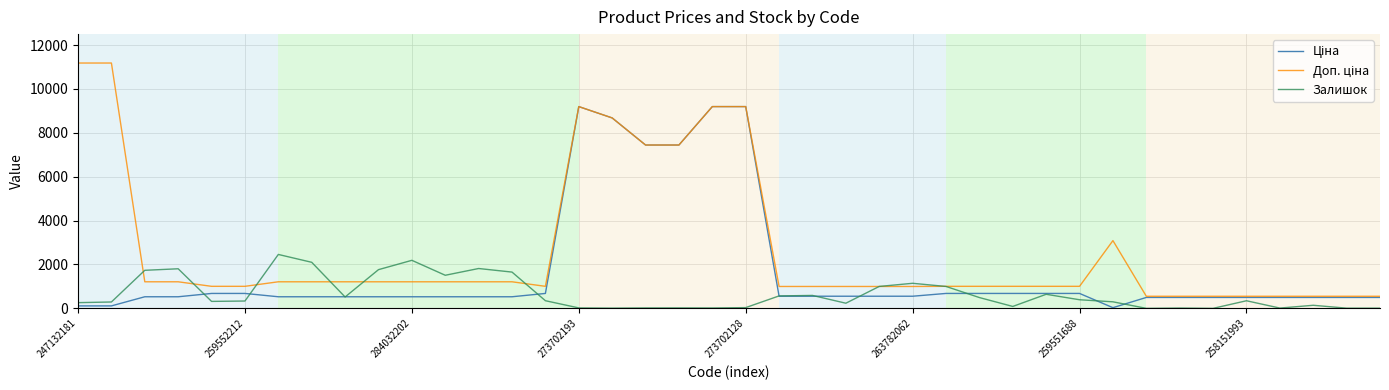

What is the greatest value displayed?

11182.0